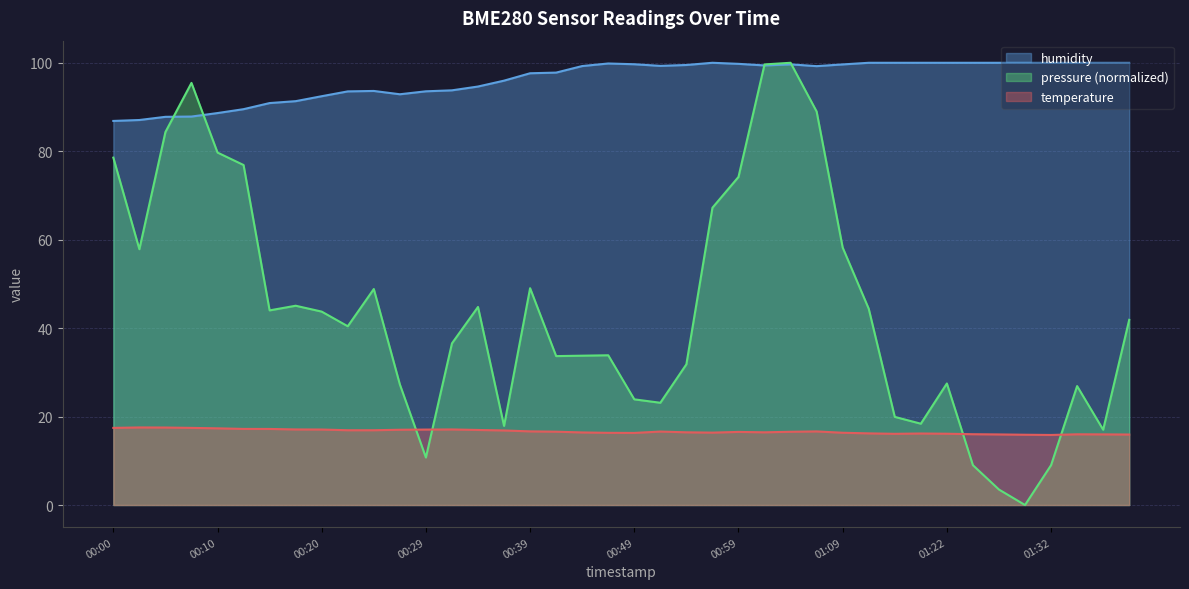

Is the value of humidity at 01:34 greater than the value of temperature at 00:29?

Yes